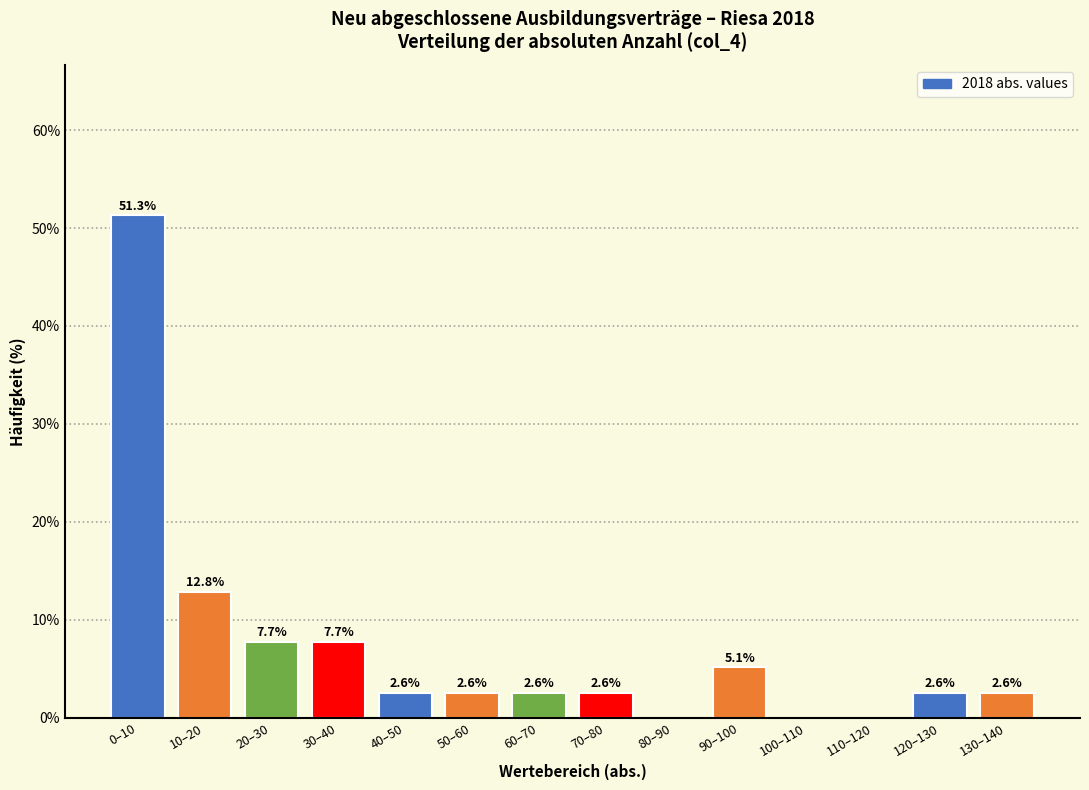

Reading left to right, list all the values displayed in this chart.

0–10=51.3	10–20=12.8	20–30=7.7	30–40=7.7	40–50=2.6	50–60=2.6	60–70=2.6	70–80=2.6	80–90=0.0	90–100=5.1	100–110=0.0	110–120=0.0	120–130=2.6	130–140=2.6